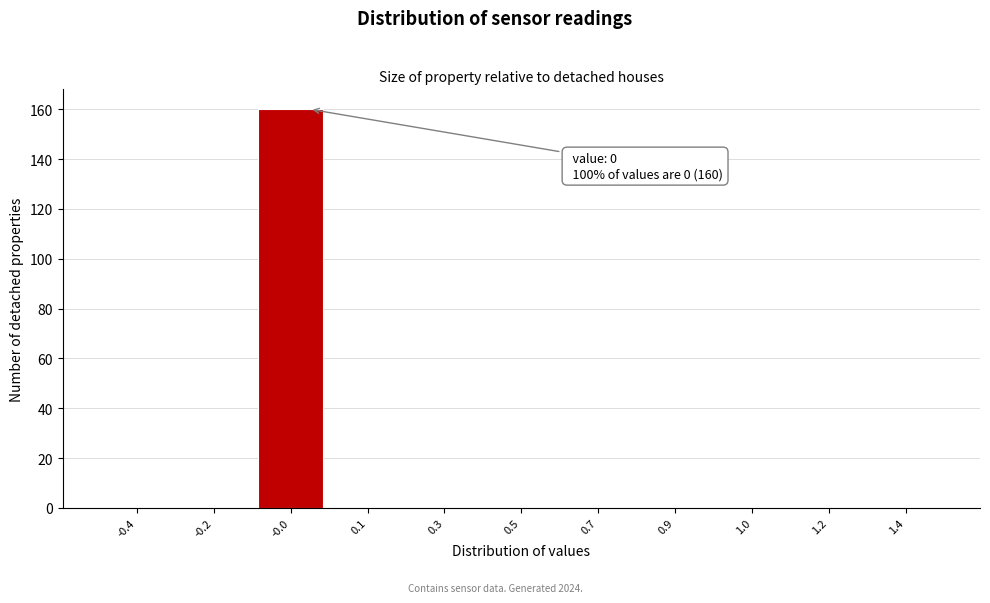

Reading right to left, list all the values displayed in this chart.

1.4=0	1.2=0	1.0=0	0.9=0	0.7=0	0.5=0	0.3=0	0.1=0	-0.0=160	-0.2=0	-0.4=0